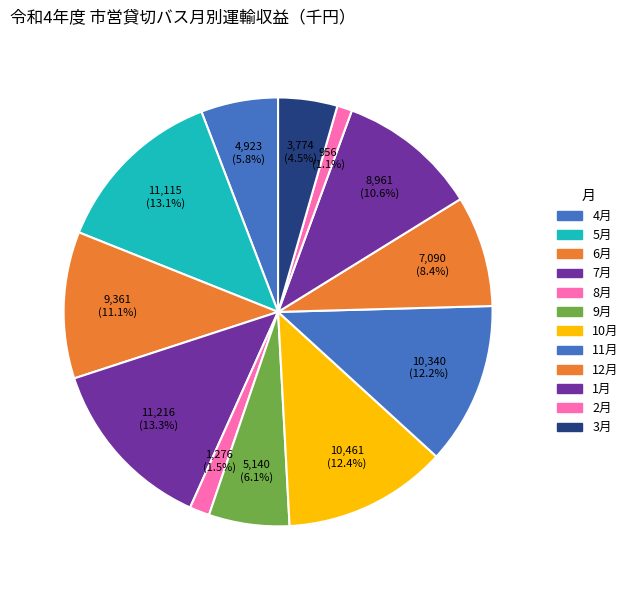

Does 2月 account for over 50% of the chart?

No